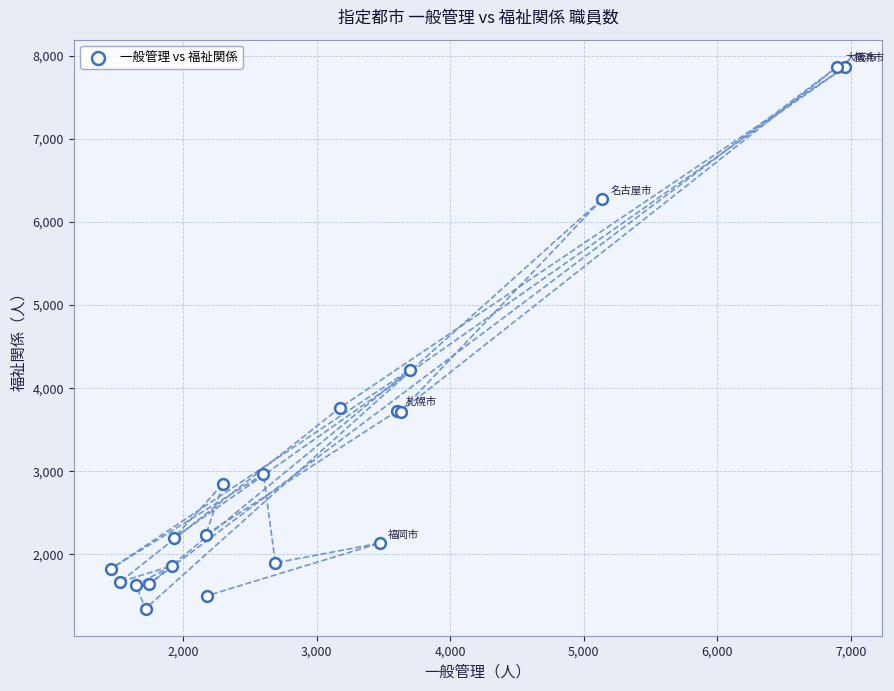

What Y value in the scatter plot is closest to 4607?

4218